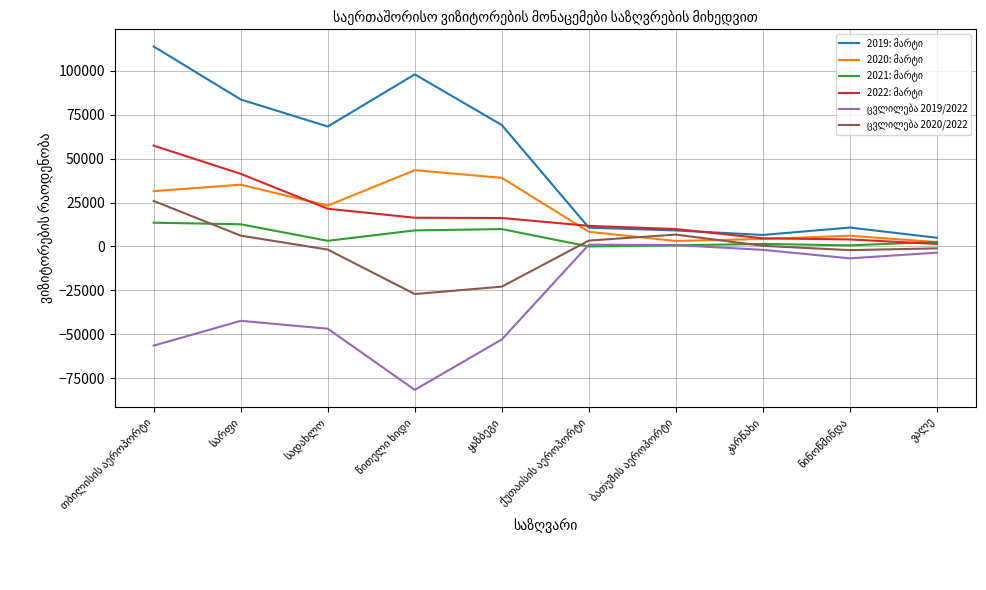

Is it true that ცვლილება 2019/2022 equals -52863 at ყაზბეგი?

True